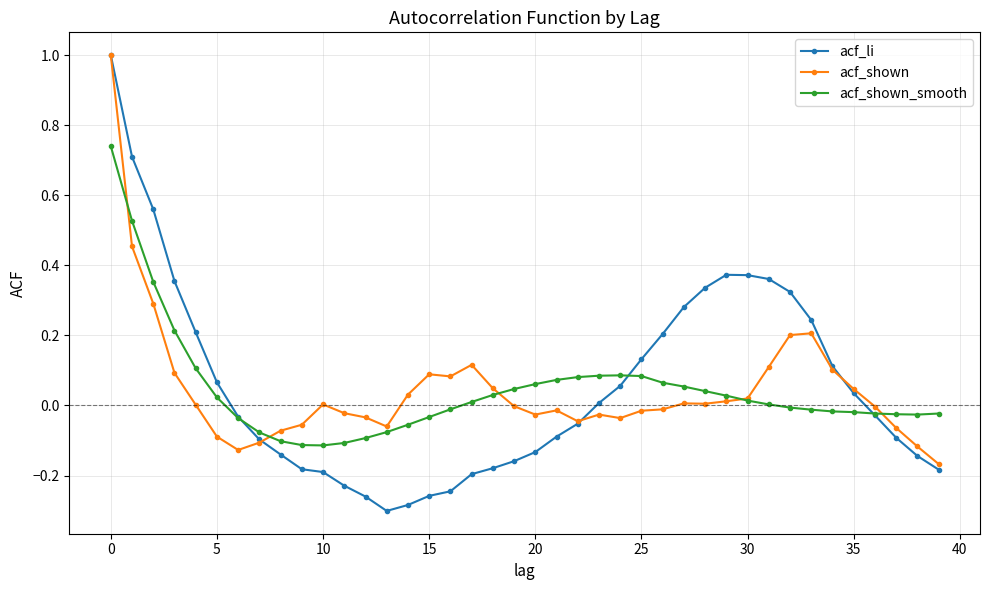

True or false: acf_shown has more than 1 points higher than both neighbors.

True